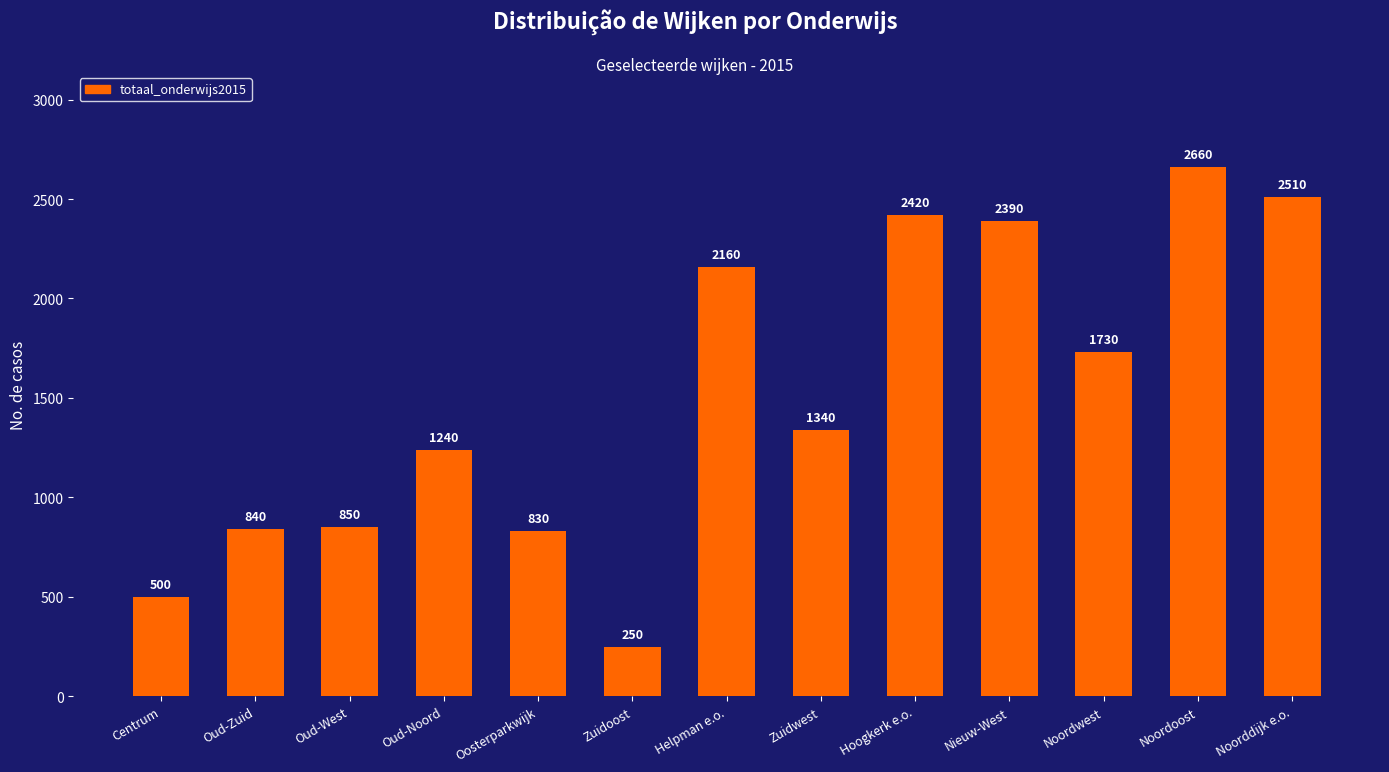

Which category has the lowest value across all series?

Zuidoost